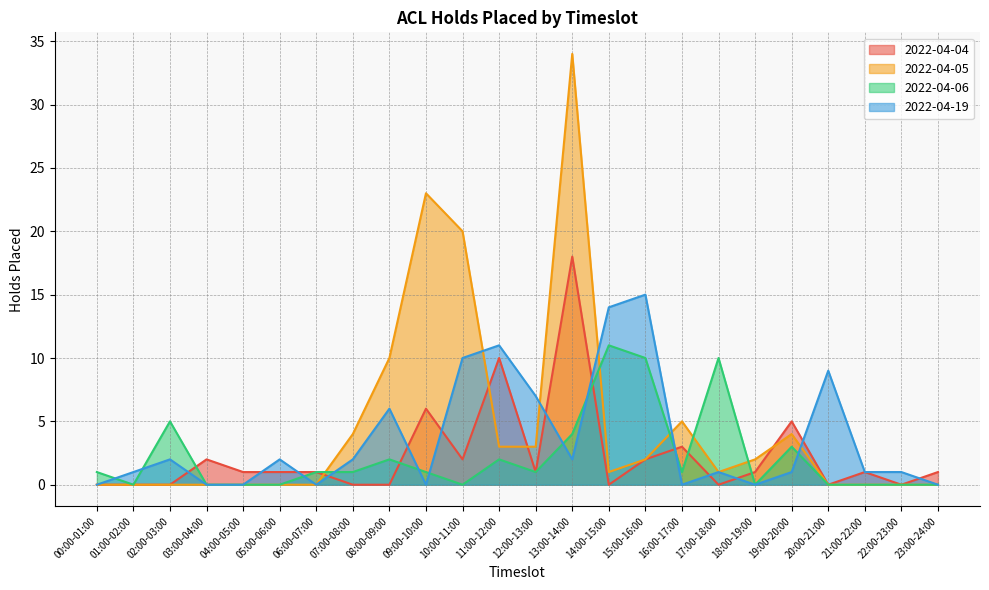

How many values in the 2022-04-05 series are below 1?

11